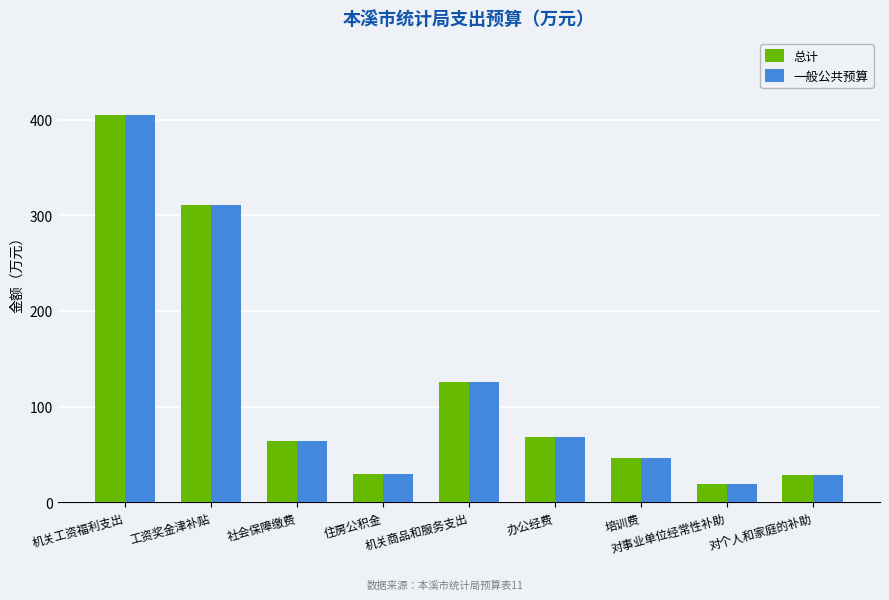

Read the 一般公共预算 value at 住房公积金.

29.9